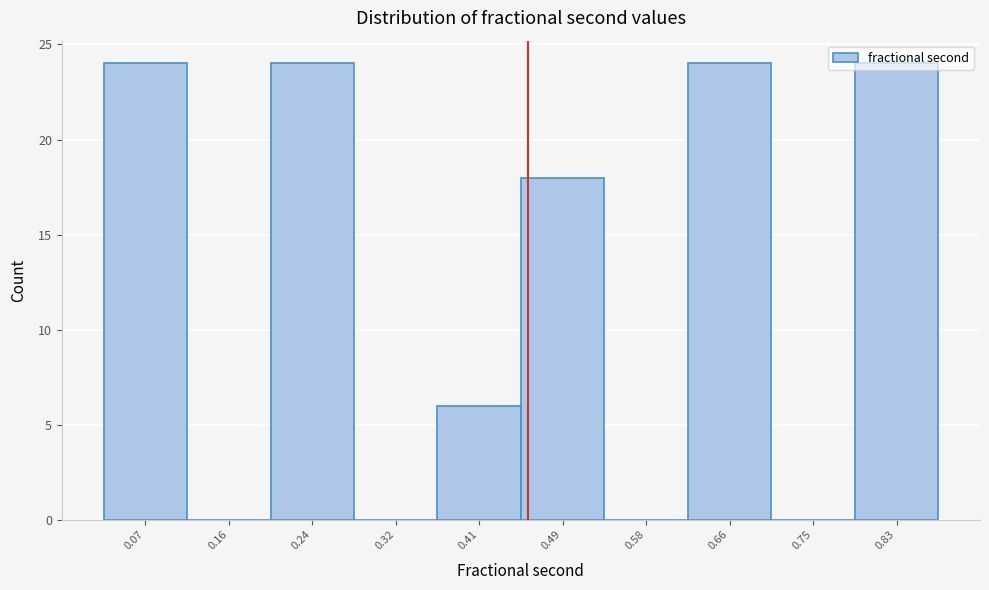

What is the greatest value displayed?

24